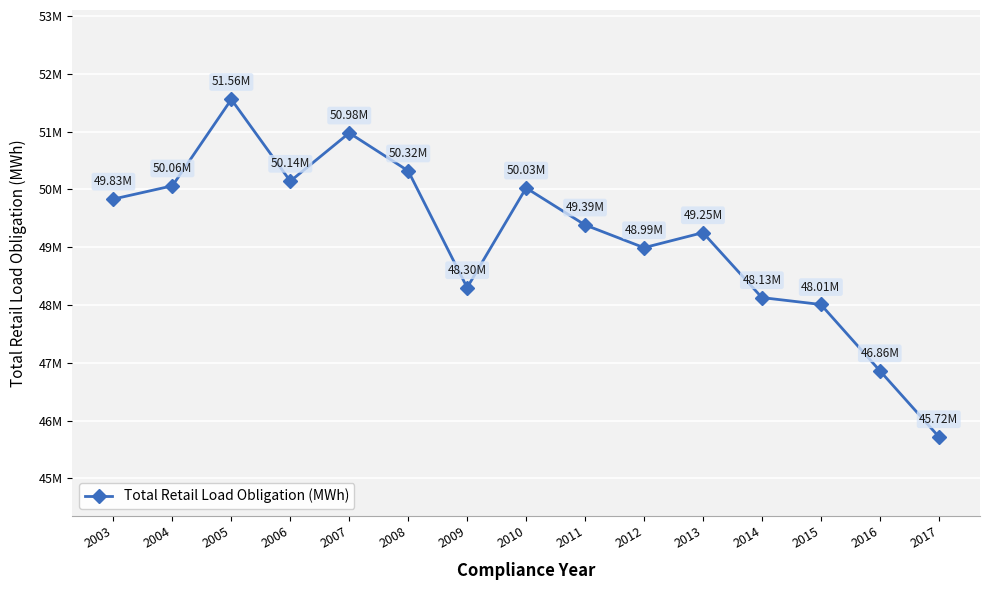

What is the difference between the values at 2008 and 2013?

1068706